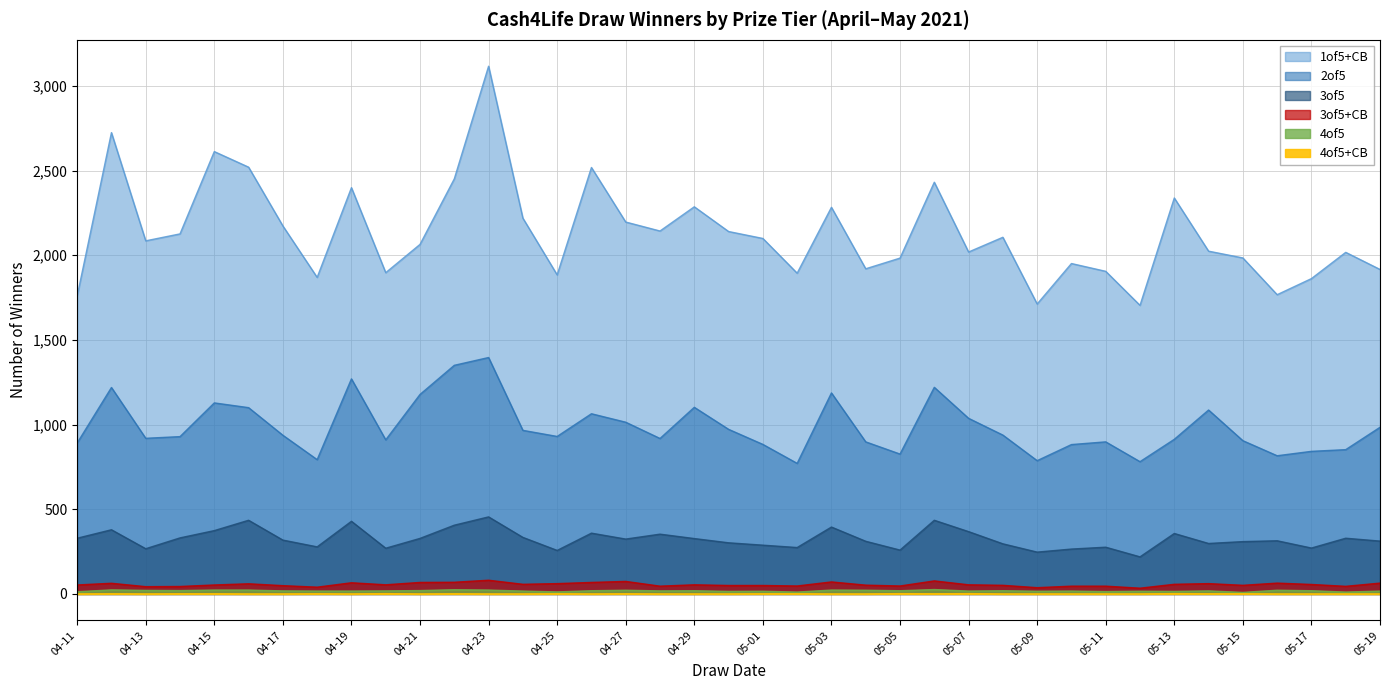

How many series are shown in this chart?

6